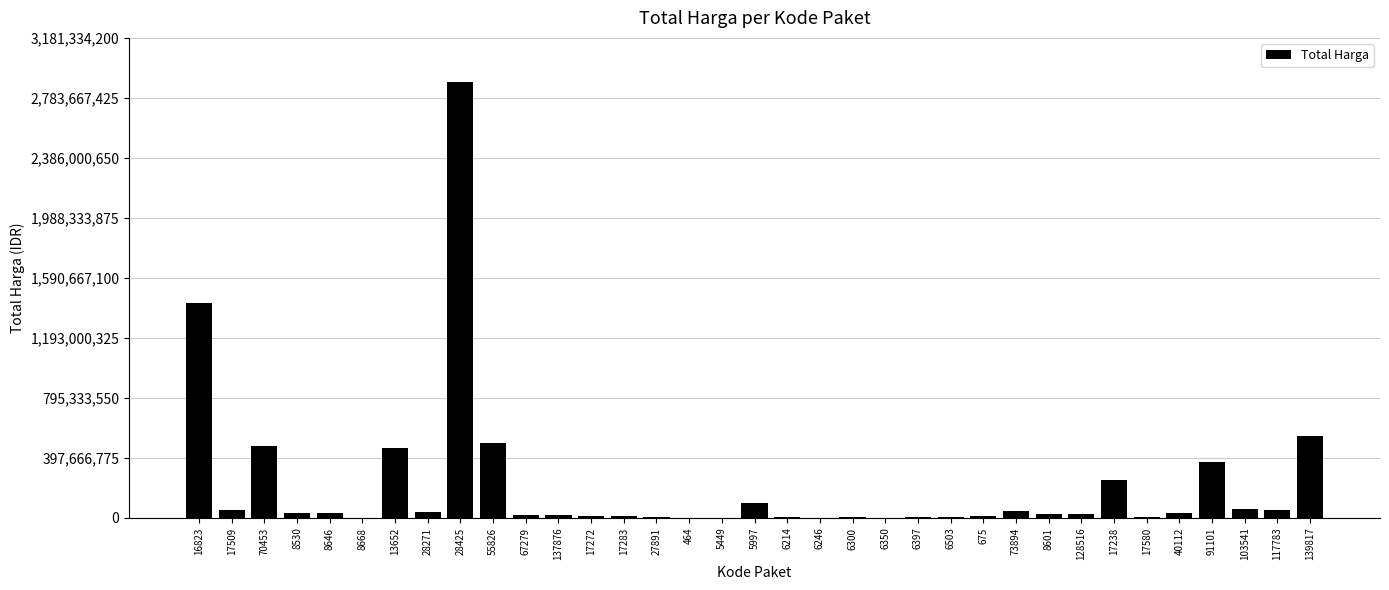

The value at 17238 is 250350000. True or false?

True